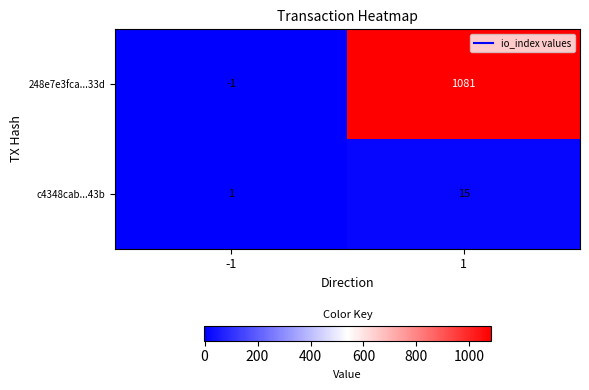

Reading left to right, transcribe all the data shown in this chart.

248e7e3fca...33d: -1=-1	1=1081
c4348cab...43b: -1=1	1=15